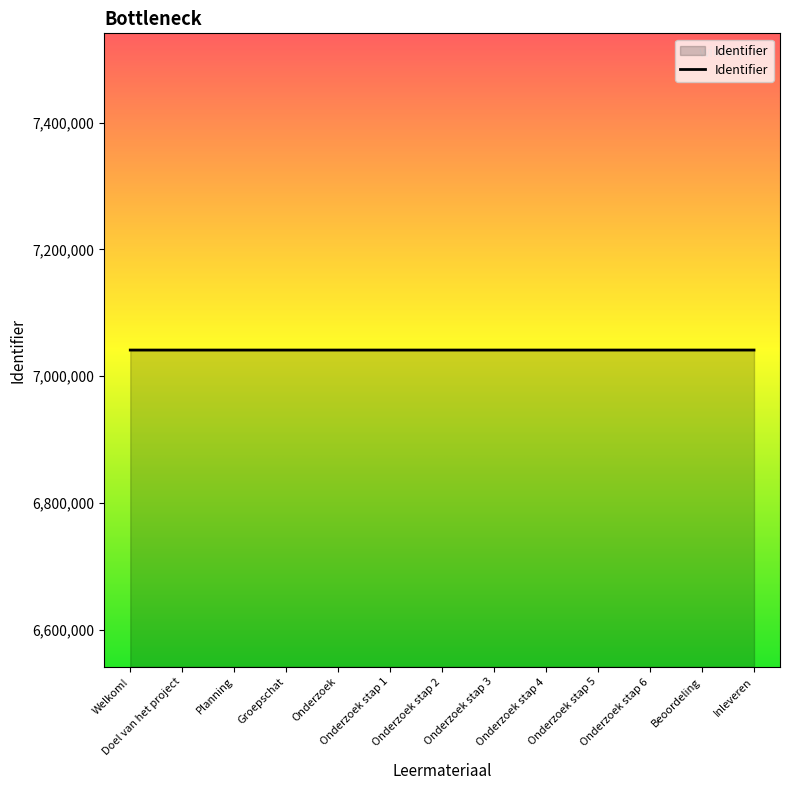

What is the approximate value at Inleveren?

7041223